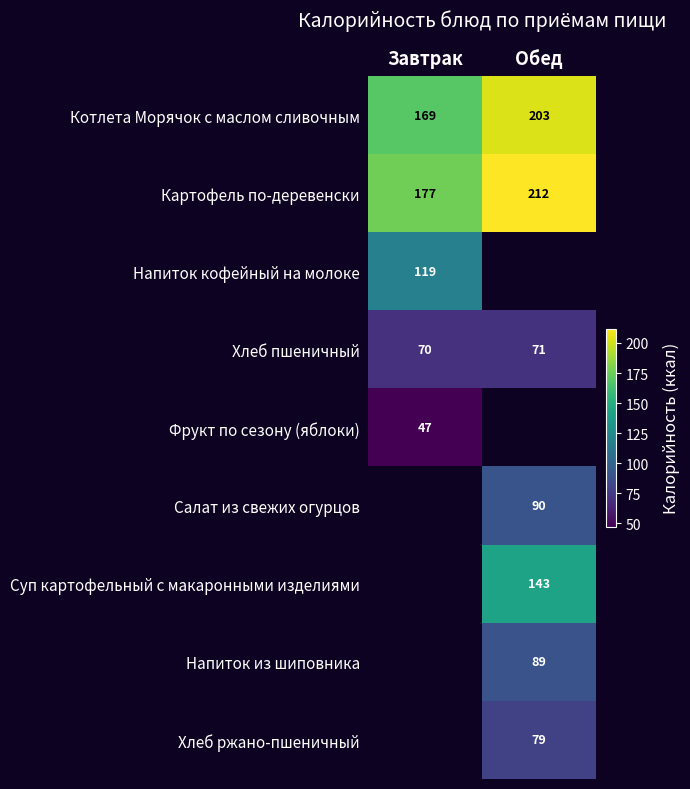

What is the average value of the Котлета Морячок с маслом сливочным series?

186.0